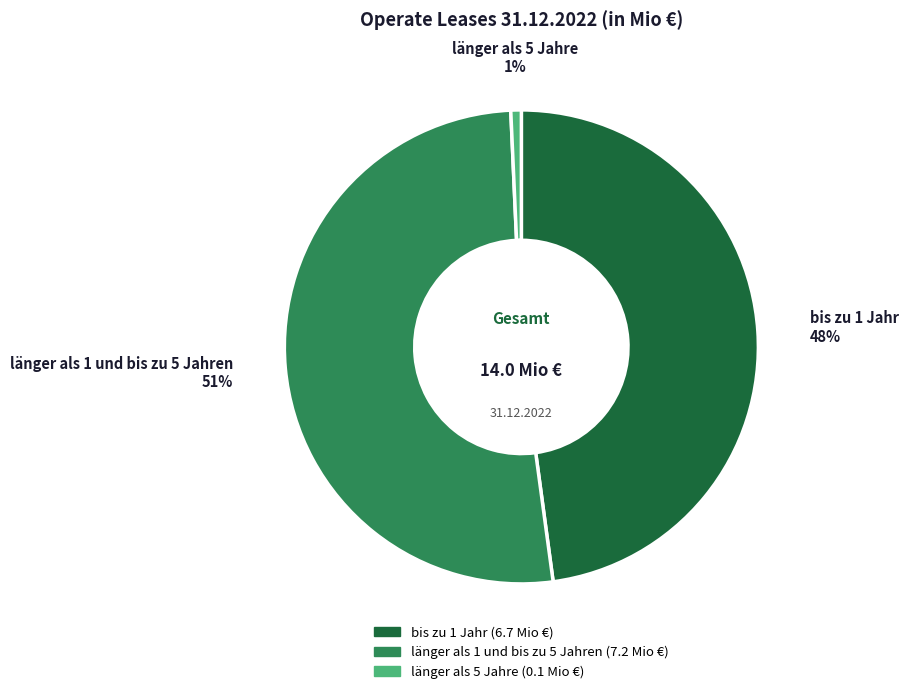

How many slices are in this pie chart?

3